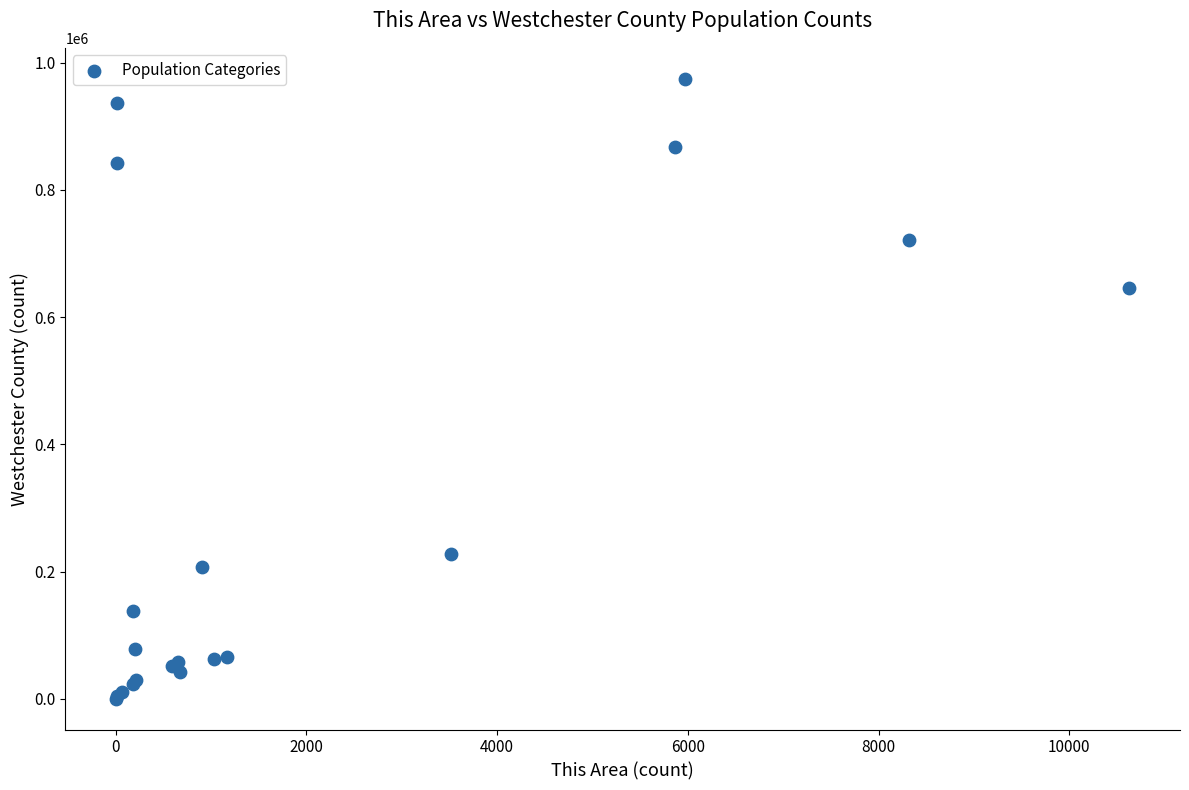

What Y value in the scatter plot is closest to 487439?

646471